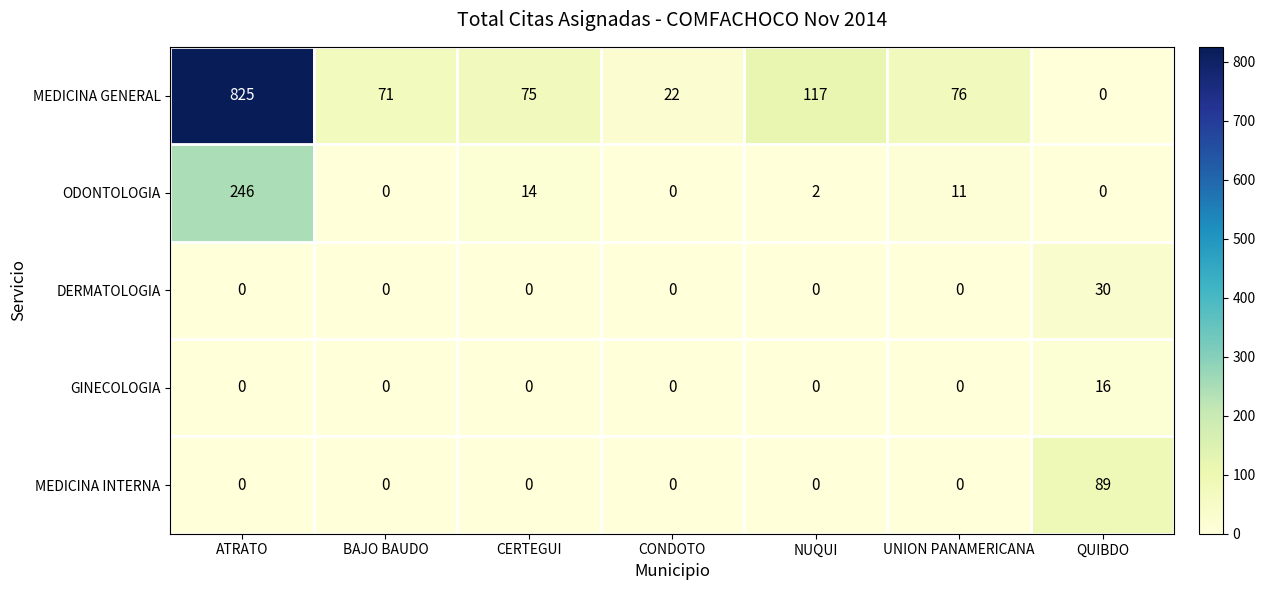

How many values in DERMATOLOGIA are above zero?

1